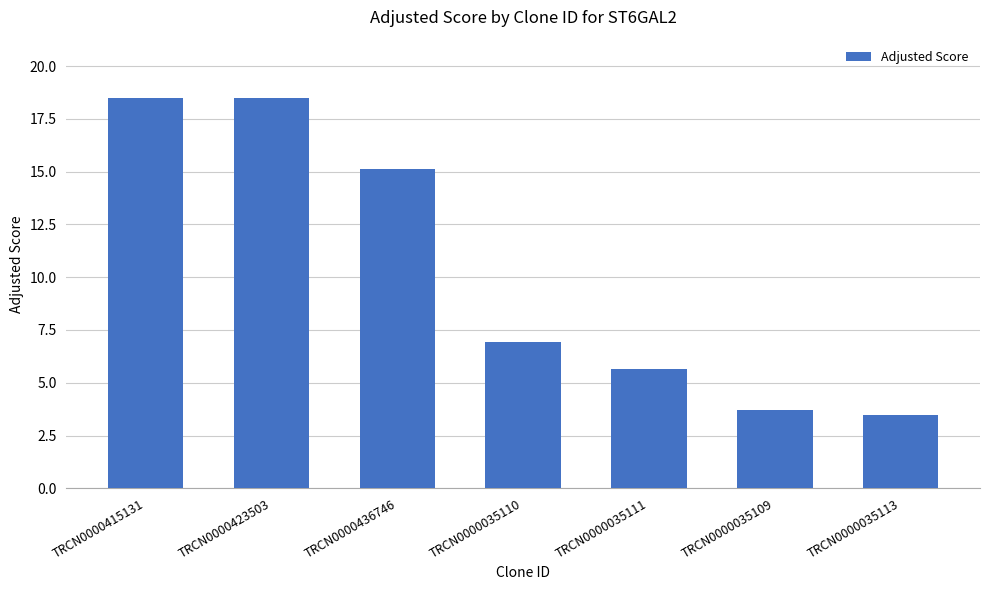

Where does the data first go above 6?

TRCN0000415131